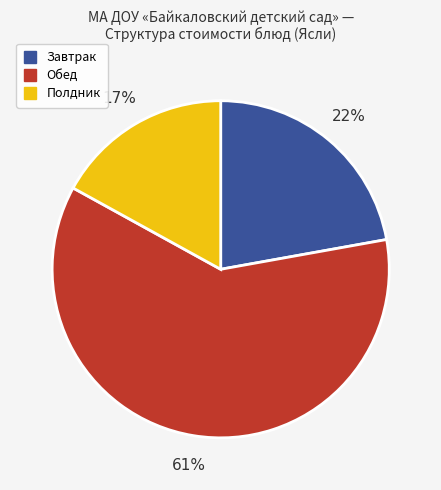

Is there any slice that represents more than half of the pie?

Yes